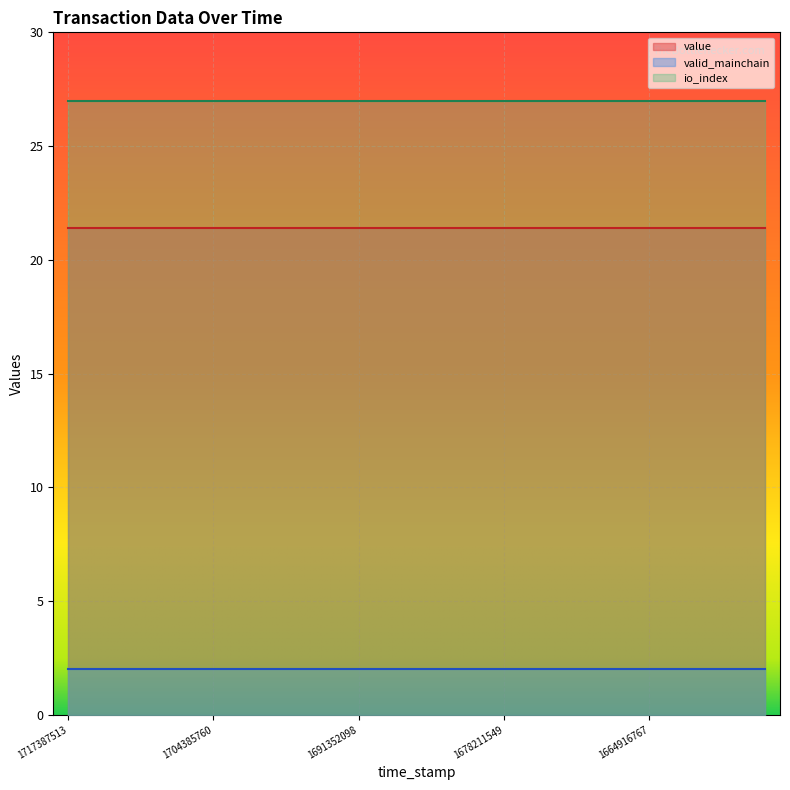

Rank the series by their average value, from lowest to highest.

valid_mainchain, value, io_index